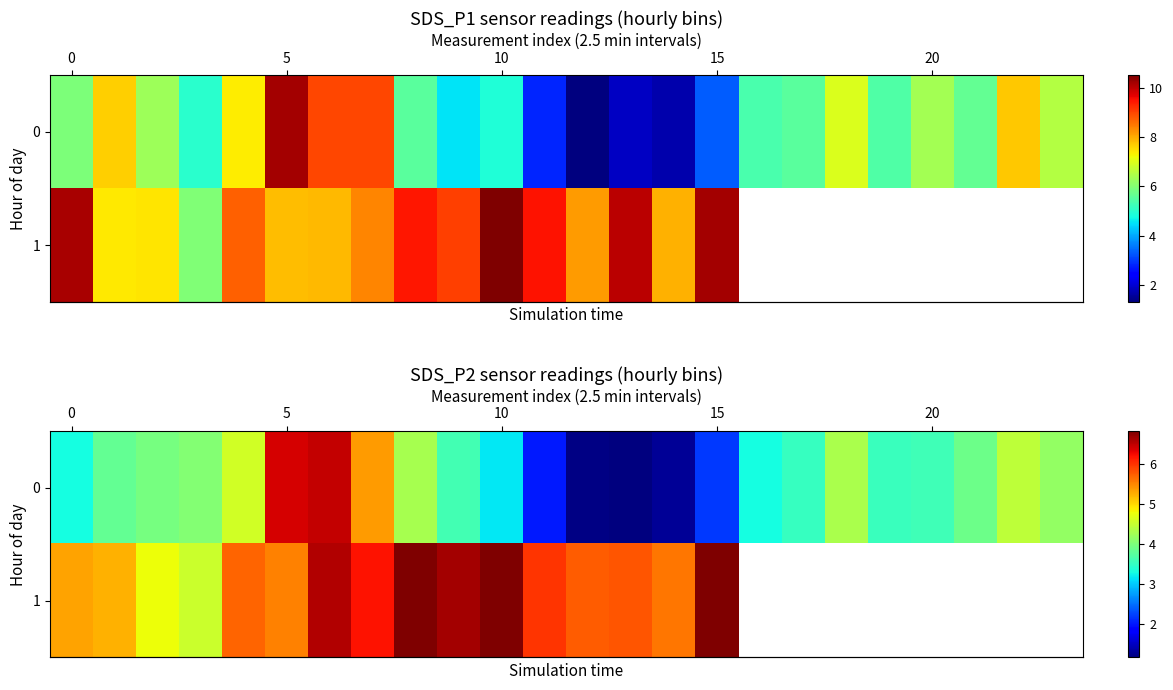

What is the difference between the maximum and minimum values in the row_1 series?

2.3